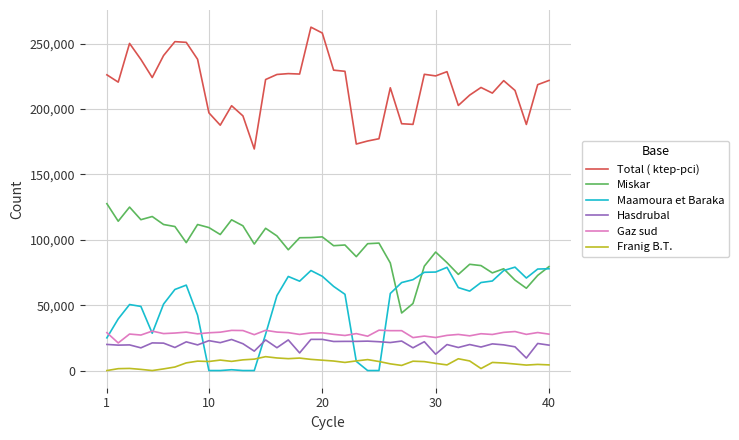

True or false: Total ( ktep-pci) and Miskar cross at least once.

False